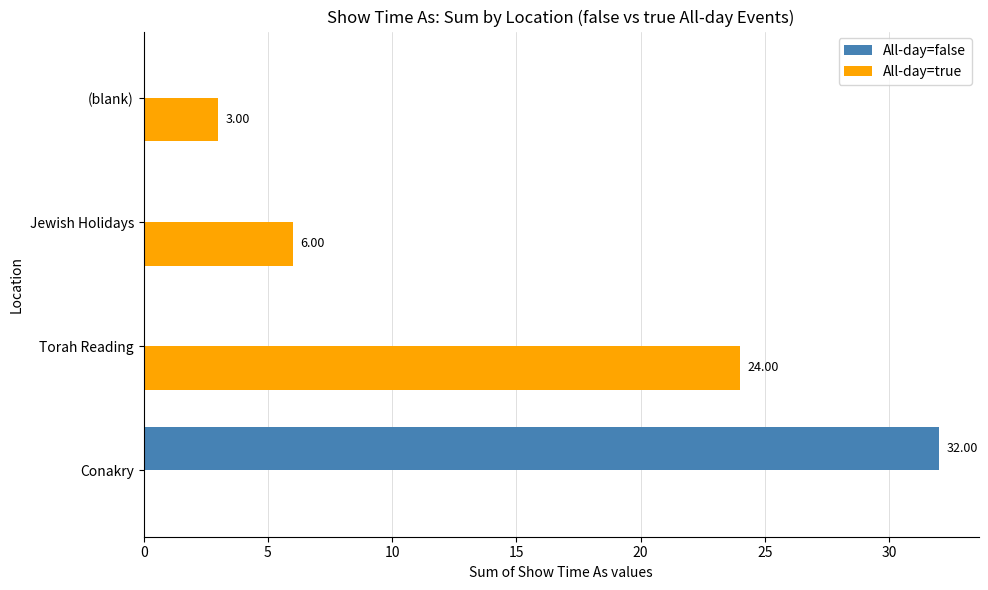

How many distinct data groups are displayed?

2